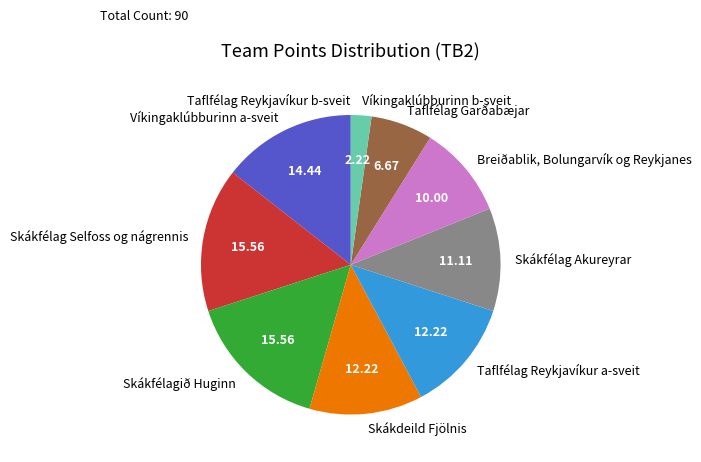

Is there a majority slice in this chart?

No